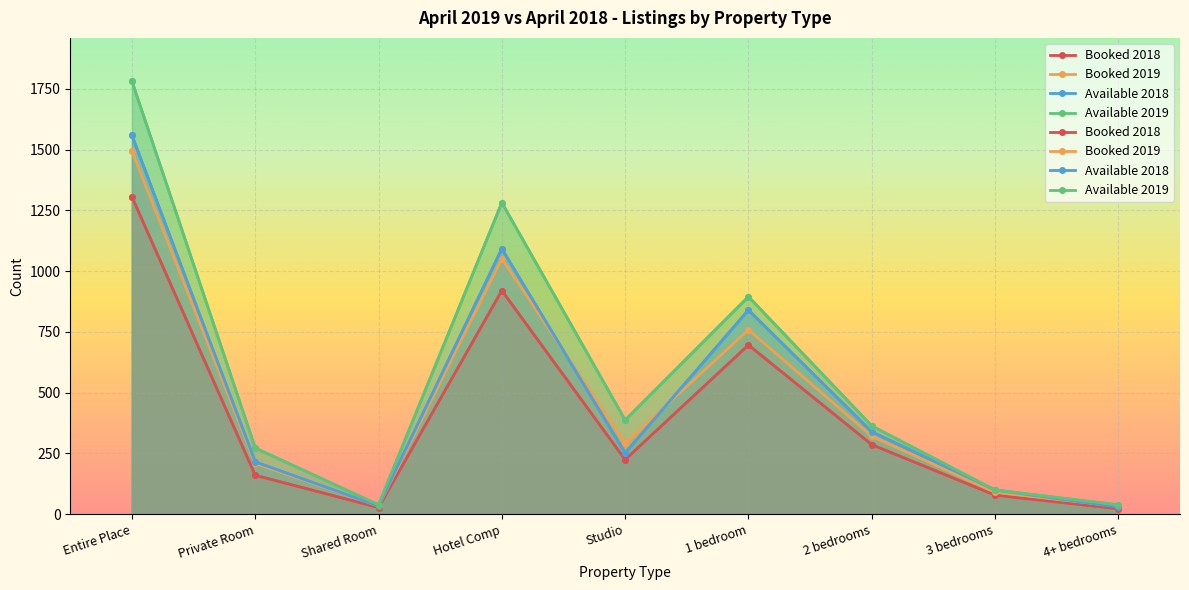

What is the maximum value shown in the chart?

1782